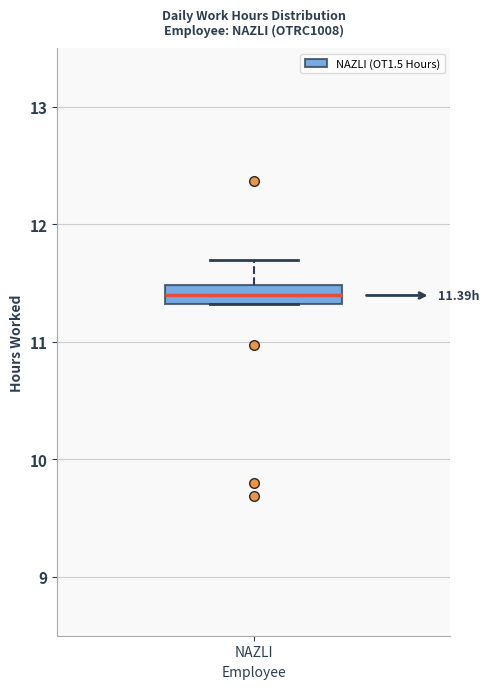

Where does the upper whisker of the box for NAZLI end on the y-axis? The values are not printed on the chart, so give them approximately, as read against the axis.

11.7